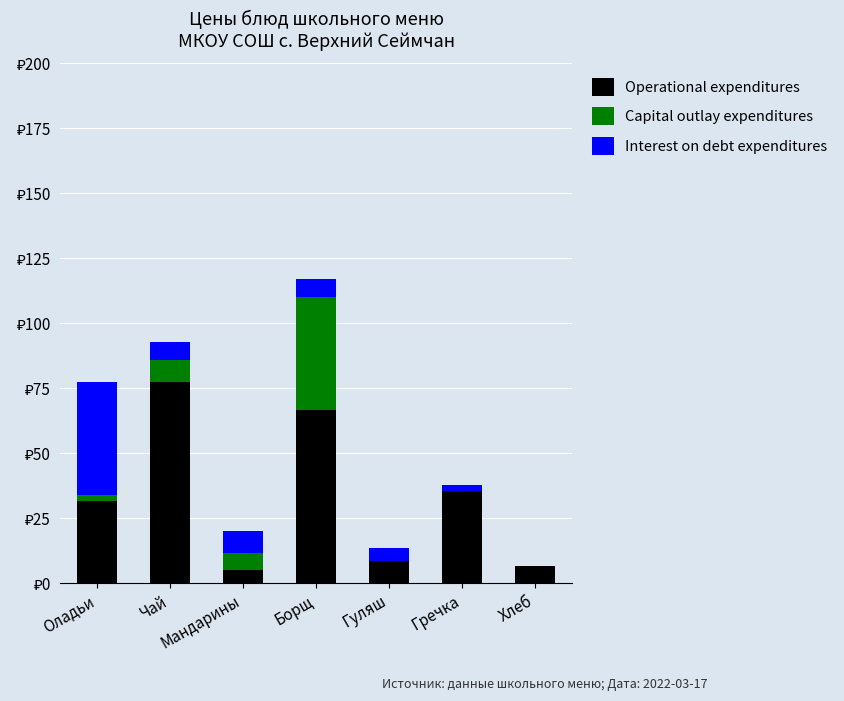

Does the chart contain stacked bars?

Yes